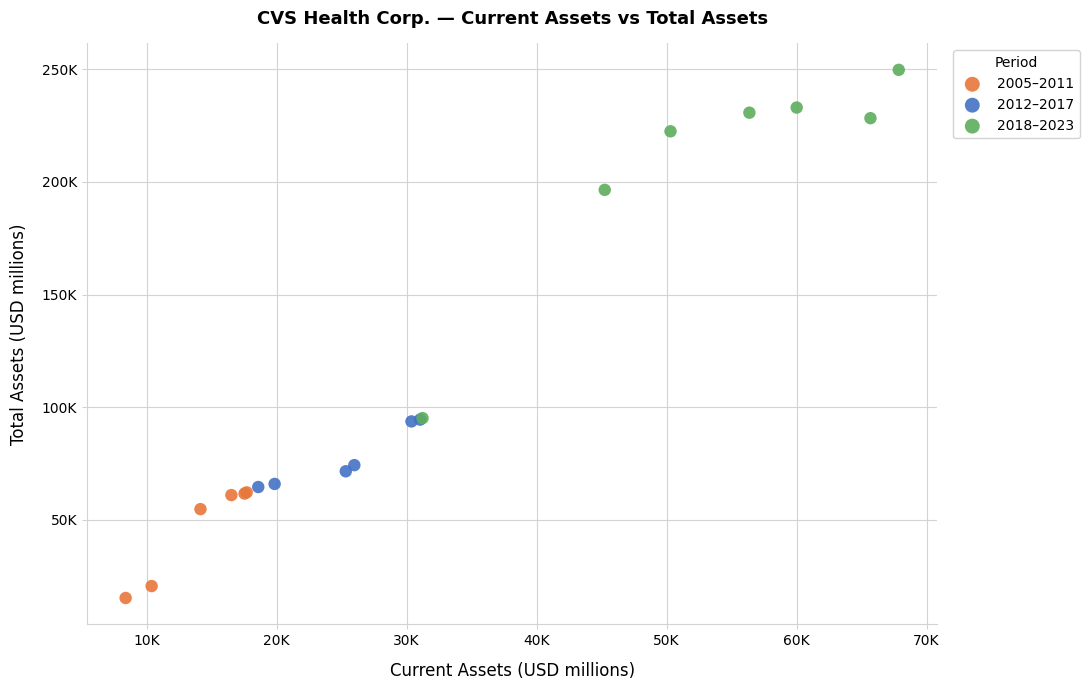

Which series contains the lowest Y value?

2005–2011